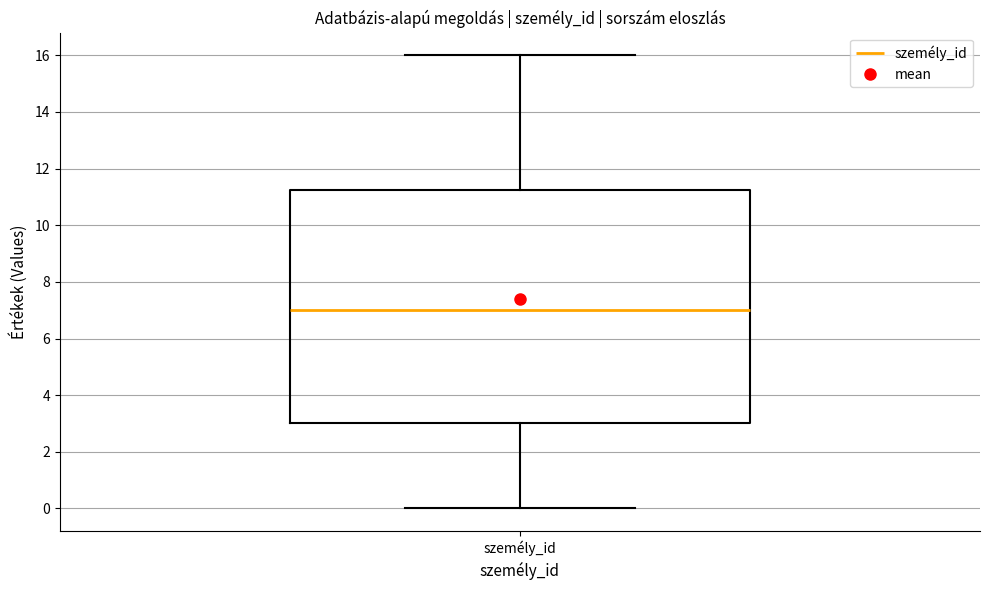

Read this box plot against the y-axis: the position of the median line, the range covered by the box, and the ends of both whiskers. The values are not printed on the chart, so give them approximately, as read against the axis.

median 7.0, box 3.0 to 11.2, whiskers 0.0 to 16.0